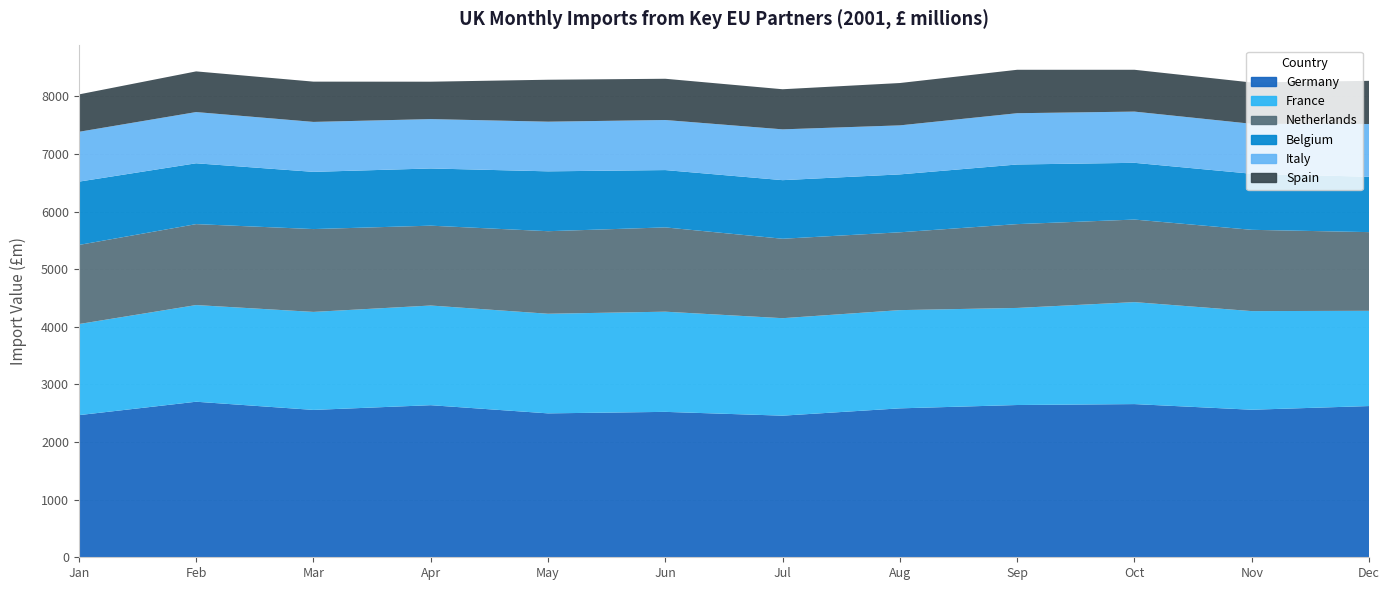

Reading left to right, what are all the values shown in this chart?

Germany: 2001Jan=2467	2001Feb=2700	2001Mar=2558	2001Apr=2640	2001May=2498	2001Jun=2524	2001Jul=2458	2001Aug=2585	2001Sep=2643	2001Oct=2659	2001Nov=2561	2001Dec=2625
France: 2001Jan=1581	2001Feb=1678	2001Mar=1701	2001Apr=1730	2001May=1729	2001Jun=1739	2001Jul=1692	2001Aug=1705	2001Sep=1685	2001Oct=1770	2001Nov=1712	2001Dec=1653
Netherlands: 2001Jan=1373	2001Feb=1405	2001Mar=1438	2001Apr=1386	2001May=1433	2001Jun=1463	2001Jul=1379	2001Aug=1351	2001Sep=1455	2001Oct=1433	2001Nov=1411	2001Dec=1366
Belgium: 2001Jan=1099	2001Feb=1056	2001Mar=993	2001Apr=993	2001May=1039	2001Jun=995	2001Jul=1017	2001Aug=1005	2001Sep=1035	2001Oct=985	2001Nov=973	2001Dec=961
Italy: 2001Jan=865	2001Feb=889	2001Mar=867	2001Apr=857	2001May=862	2001Jun=869	2001Jul=882	2001Aug=851	2001Sep=890	2001Oct=889	2001Nov=867	2001Dec=915
Spain: 2001Jan=649	2001Feb=706	2001Mar=699	2001Apr=649	2001May=728	2001Jun=716	2001Jul=696	2001Aug=735	2001Sep=754	2001Oct=726	2001Nov=717	2001Dec=750